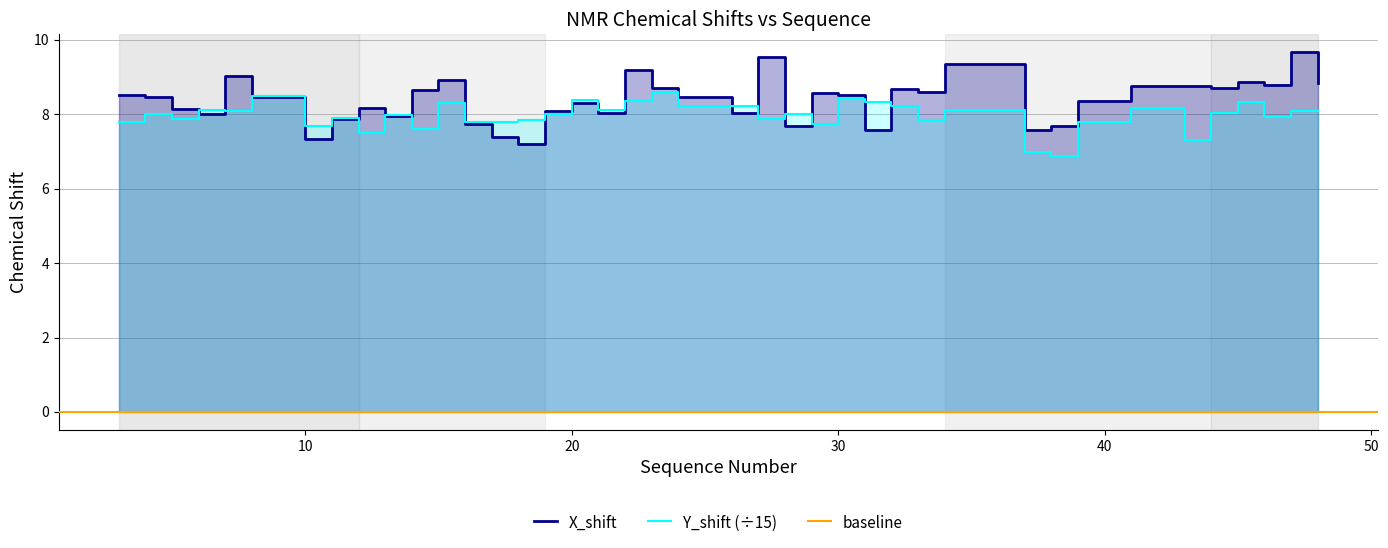

In X_shift, how many points are lower than both neighbors (excluding endpoints)?

12